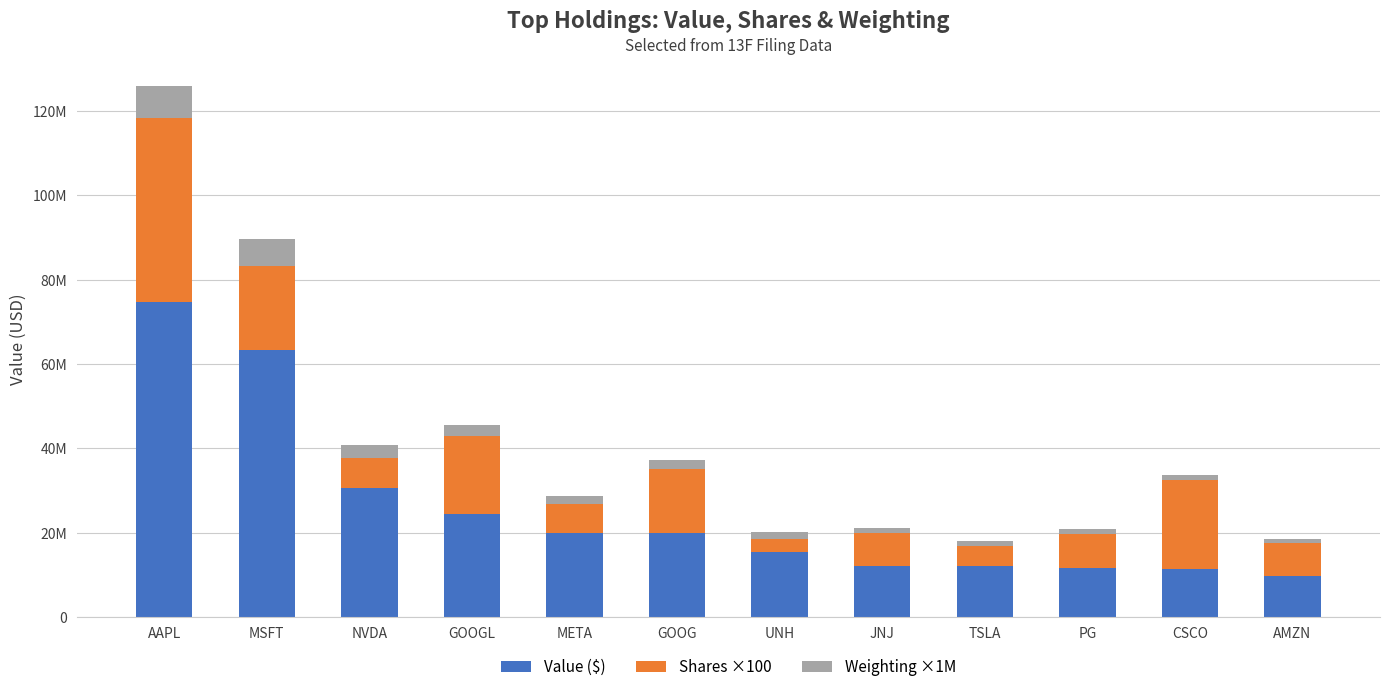

At GOOG, list the series in order from largest to smallest.

Value ($), Shares ×100, Weighting ×1M